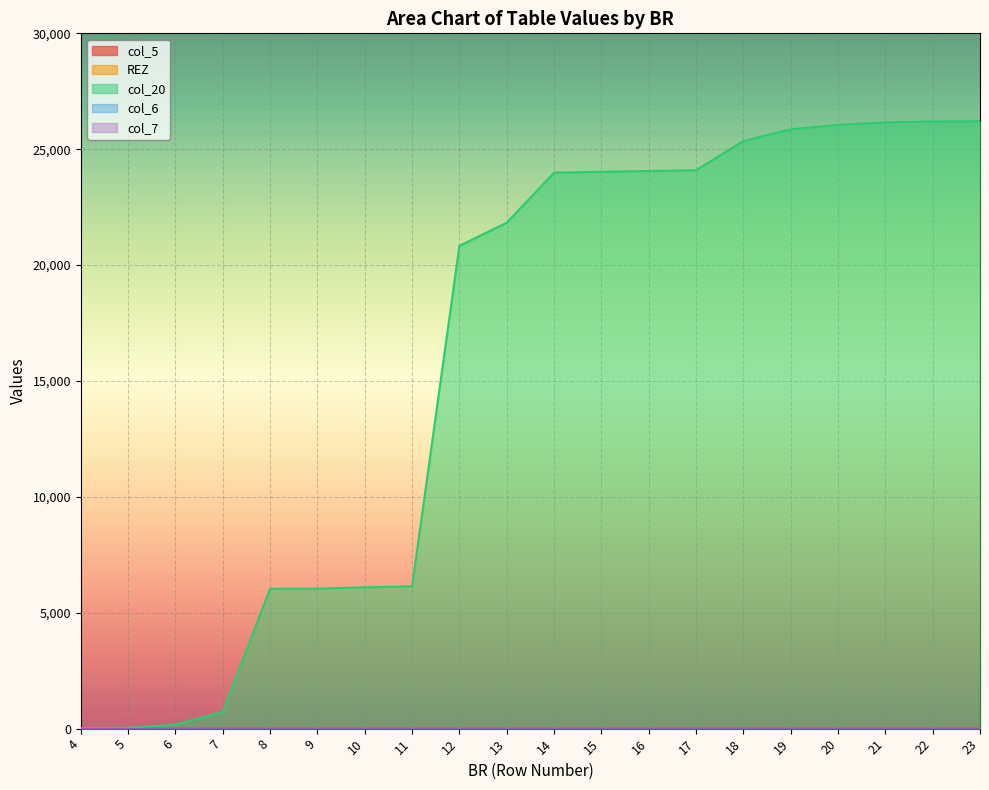

What is the sum of the col_20 values at 7 and 13?

22549